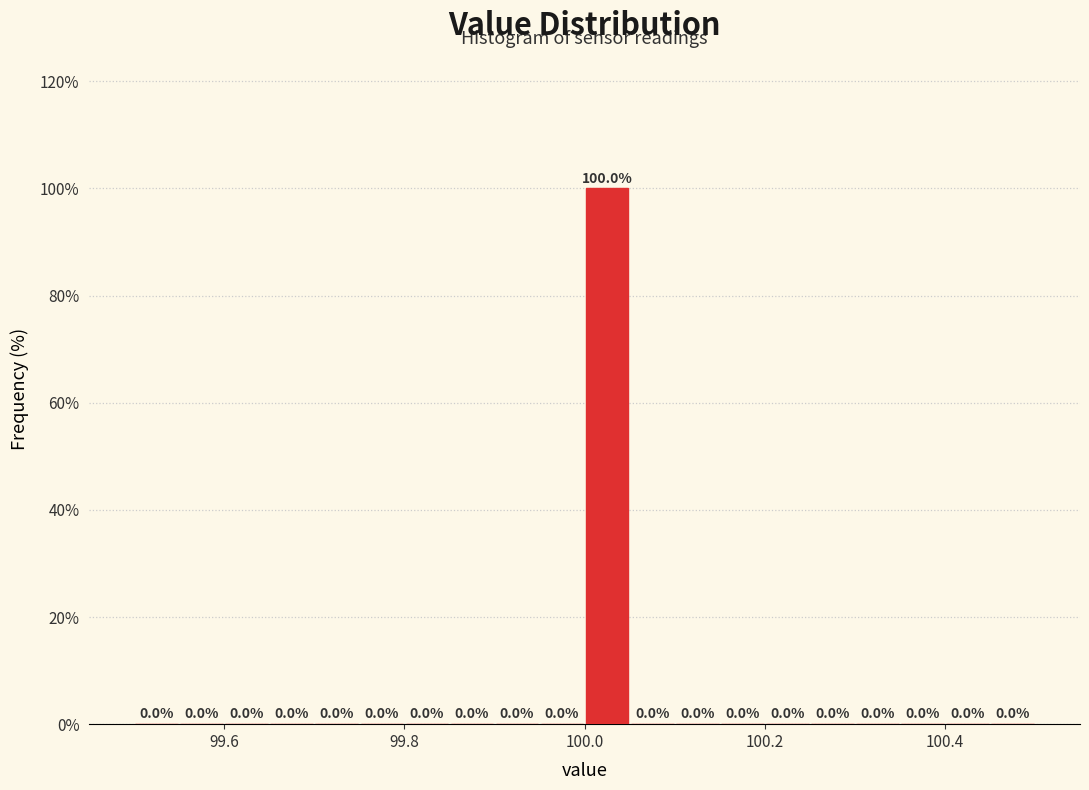

Read against the x-axis, roughly where is the centre of the tallest bar?

100.02